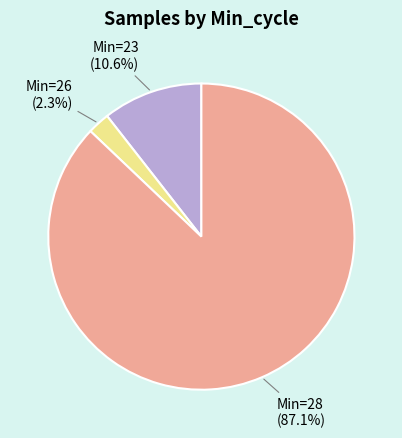

Does any single category account for the majority?

Yes